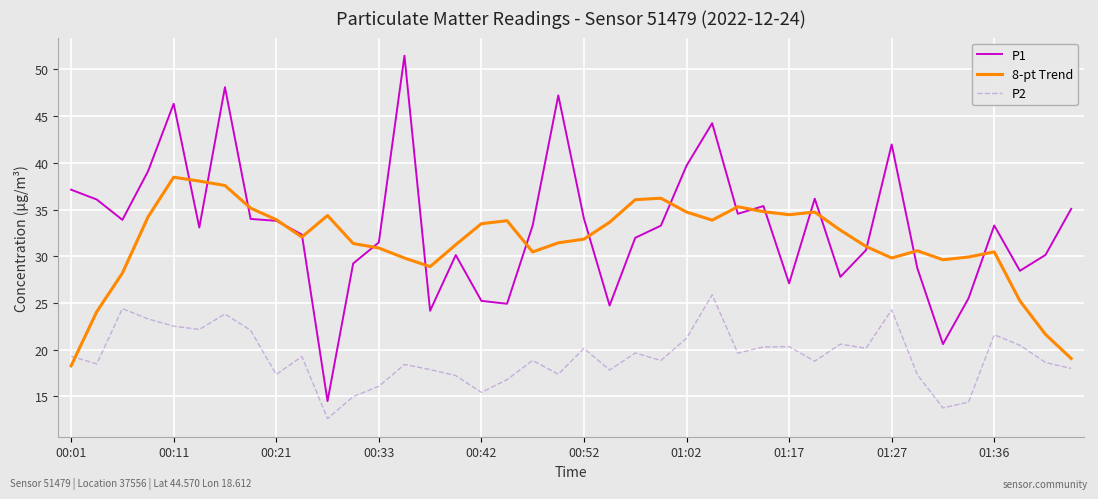

How many times do 8-pt Trend and P2 cross each other?

1